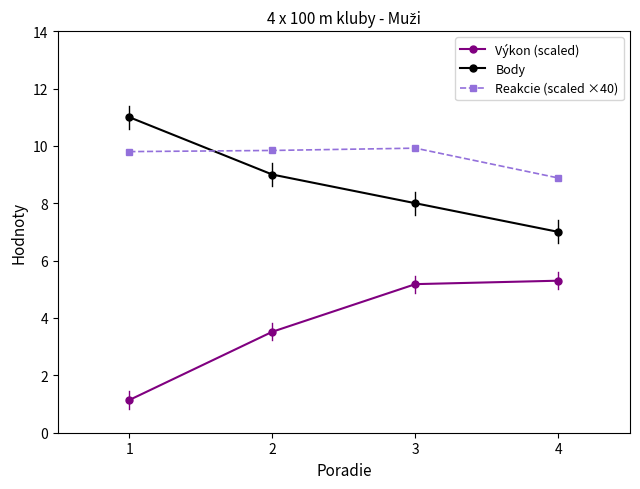

What is the spread (max minus min) of values at 4?

3.6